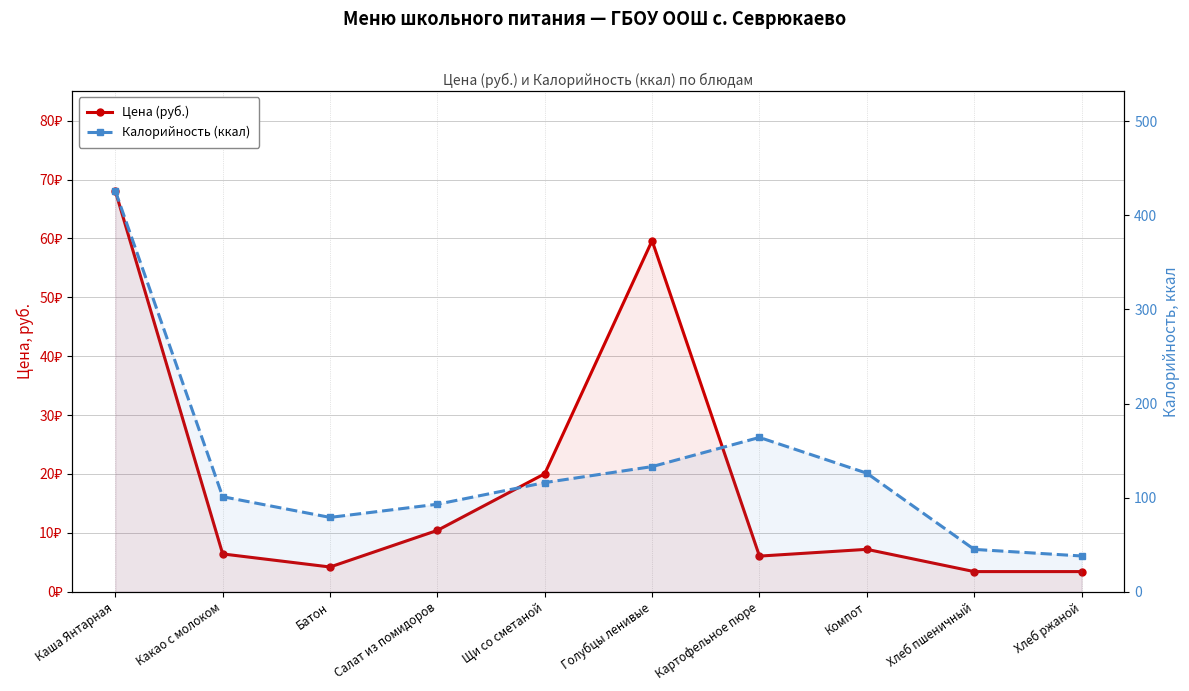

Rank the series by their average value, from lowest to highest.

Цена (руб.), Калорийность (ккал)